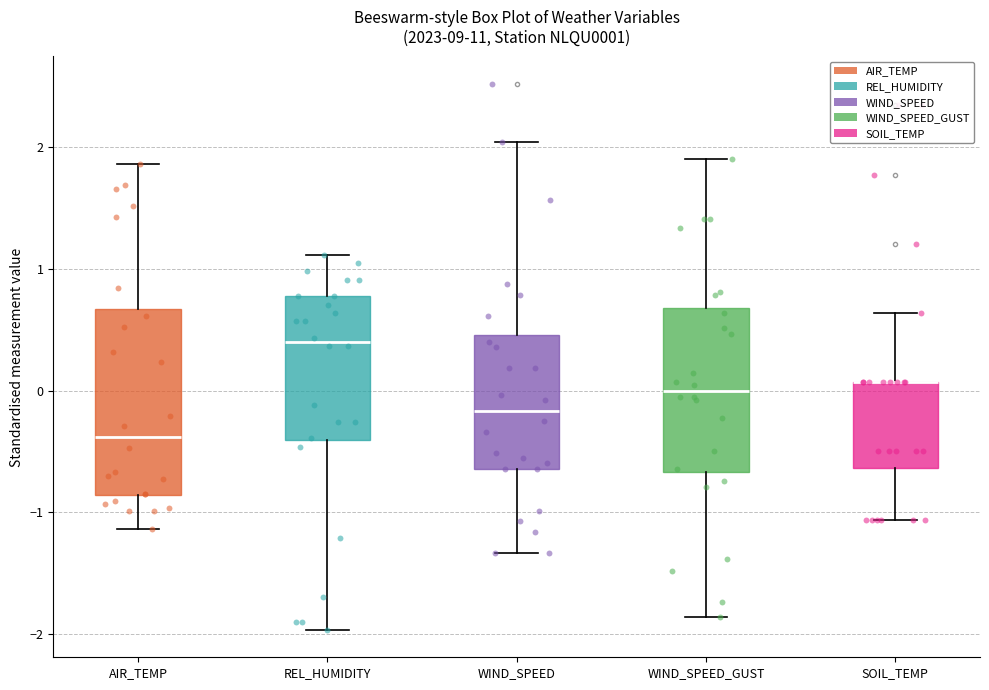

Reading left to right, transcribe this box plot: for each box, give where its median line is, the range the box spans, and where its two whiskers end, as read against the y-axis. The values are not printed on the chart, so give them approximately, as read against the axis.

AIR_TEMP: median -0.4, box -0.9 to 0.7, whiskers -1.1 to 1.9
REL_HUMIDITY: median 0.4, box -0.4 to 0.8, whiskers -2.0 to 1.1
WIND_SPEED: median -0.2, box -0.6 to 0.5, whiskers -1.3 to 2.0
WIND_SPEED_GUST: median 0.0, box -0.7 to 0.7, whiskers -1.9 to 1.9
SOIL_TEMP: median 0.1 (drawn on the box's upper edge), box -0.6 to 0.1, whiskers -1.1 to 0.6